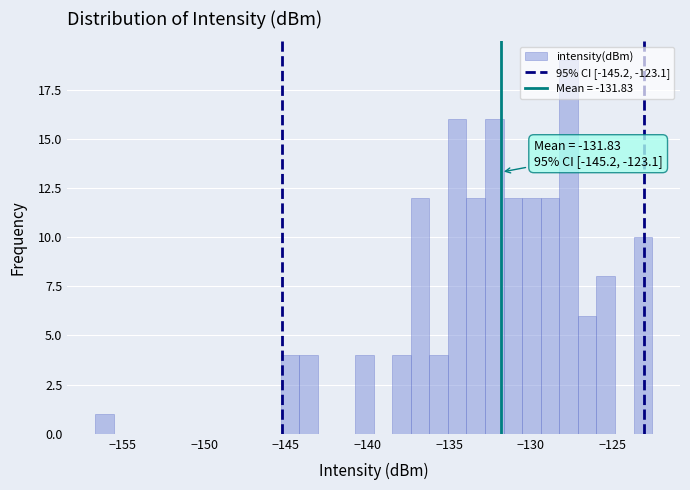

Read against the x-axis, roughly where is the centre of the tallest bar?

-127.5